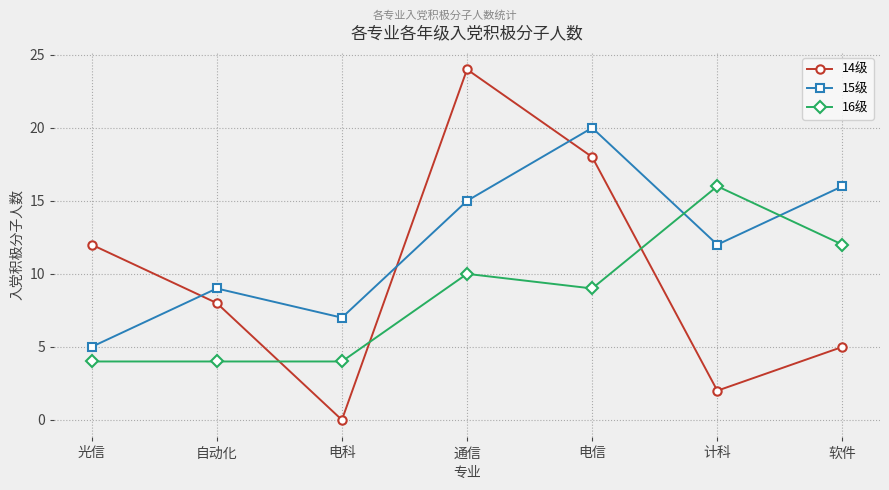

How many data points in 14级 are less than 8?

3